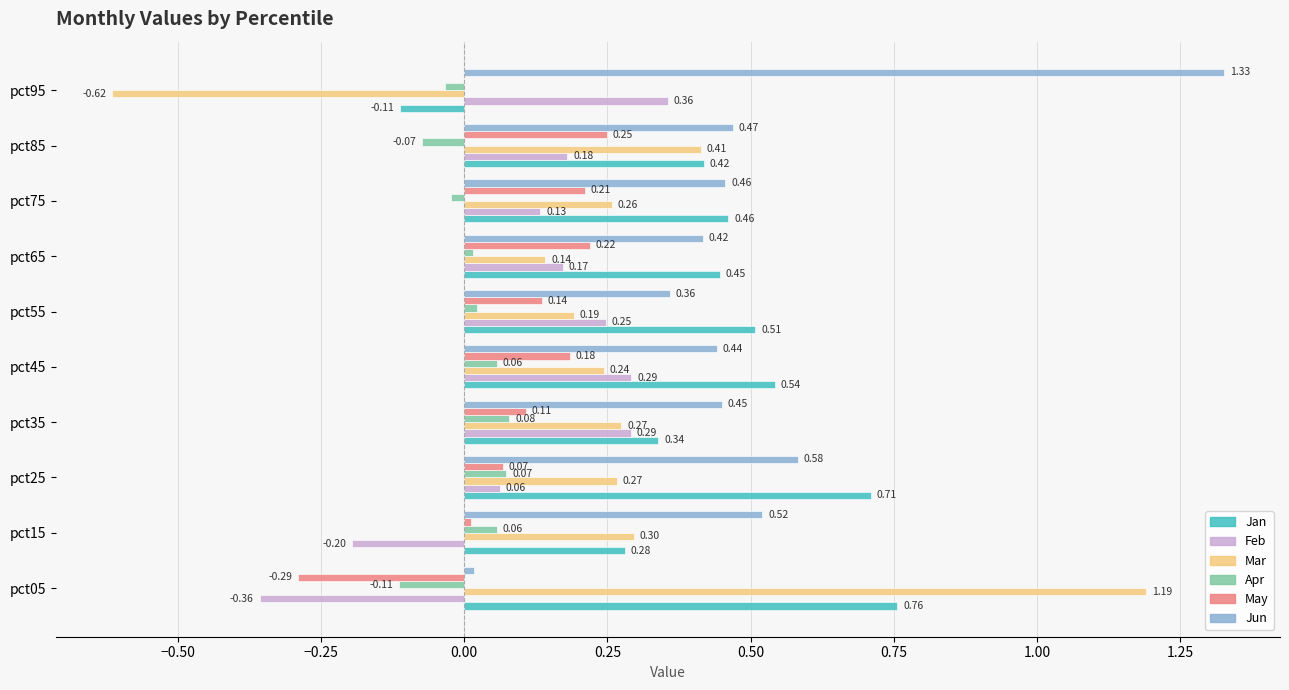

Between pct65 and pct95, which series saw the biggest shift?

Jun